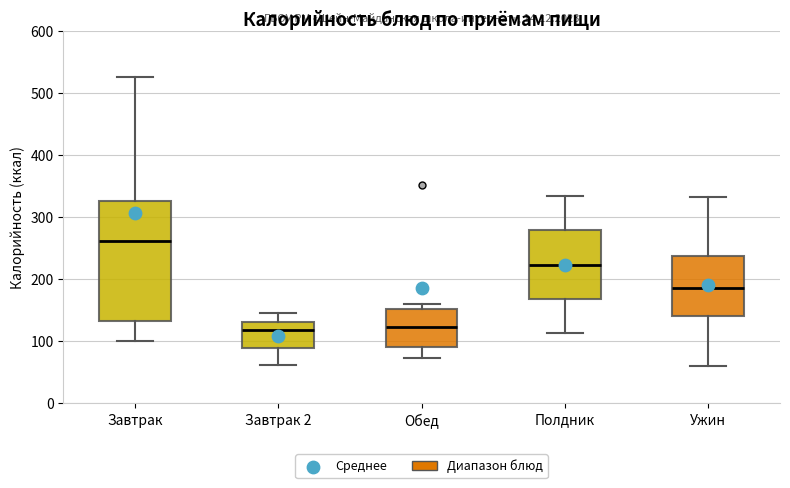

Where is the upper edge of the box for Завтрак on the y-axis? The values are not printed on the chart, so give them approximately, as read against the axis.

330